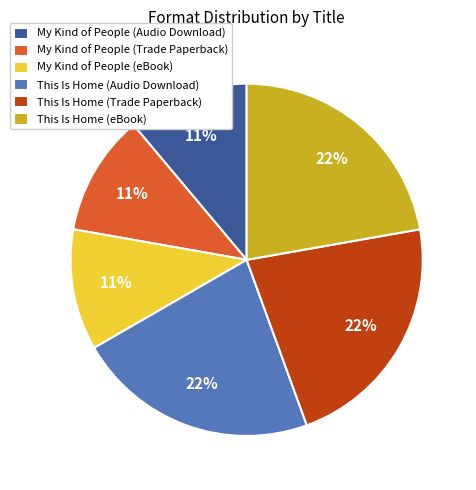

How many slices are in this pie chart?

6